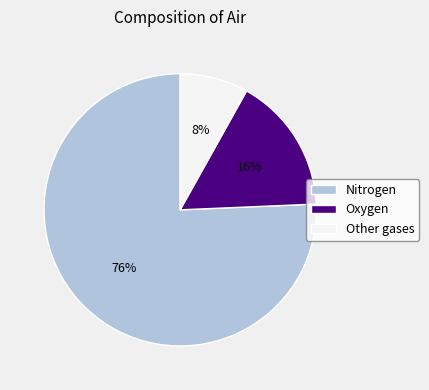

Does Oxygen account for over 50% of the chart?

No